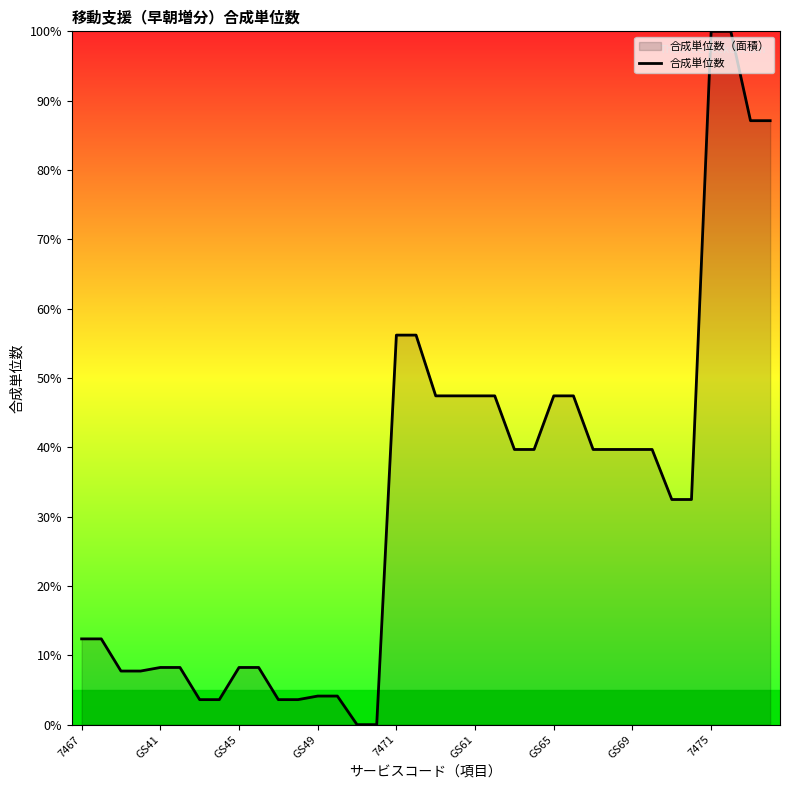

What value does the data have at 23?

39.7